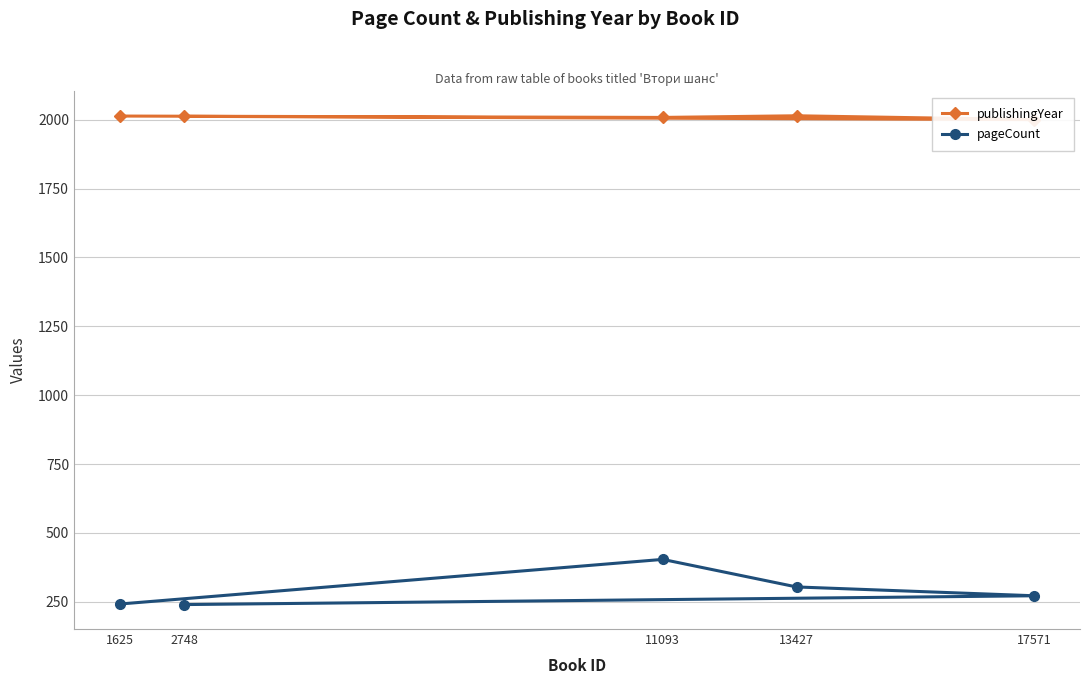

Is this an area chart (filled region under the line)?

No